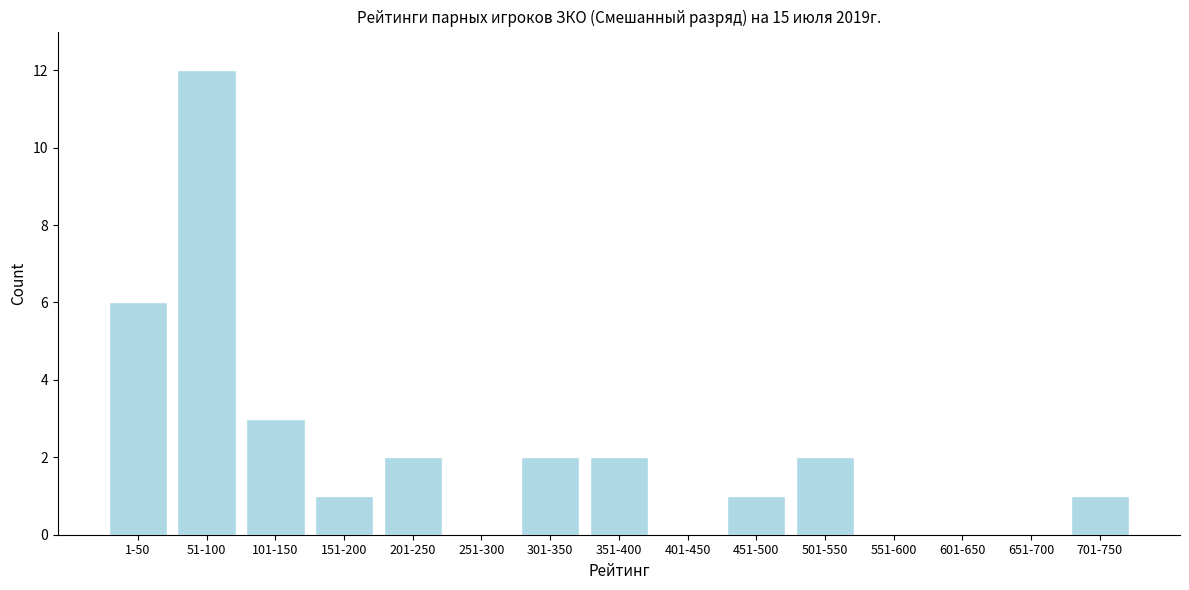

Reading left to right, transcribe all the data shown in this chart.

1-50=6	51-100=12	101-150=3	151-200=1	201-250=2	251-300=0	301-350=2	351-400=2	401-450=0	451-500=1	501-550=2	551-600=0	601-650=0	651-700=0	701-750=1